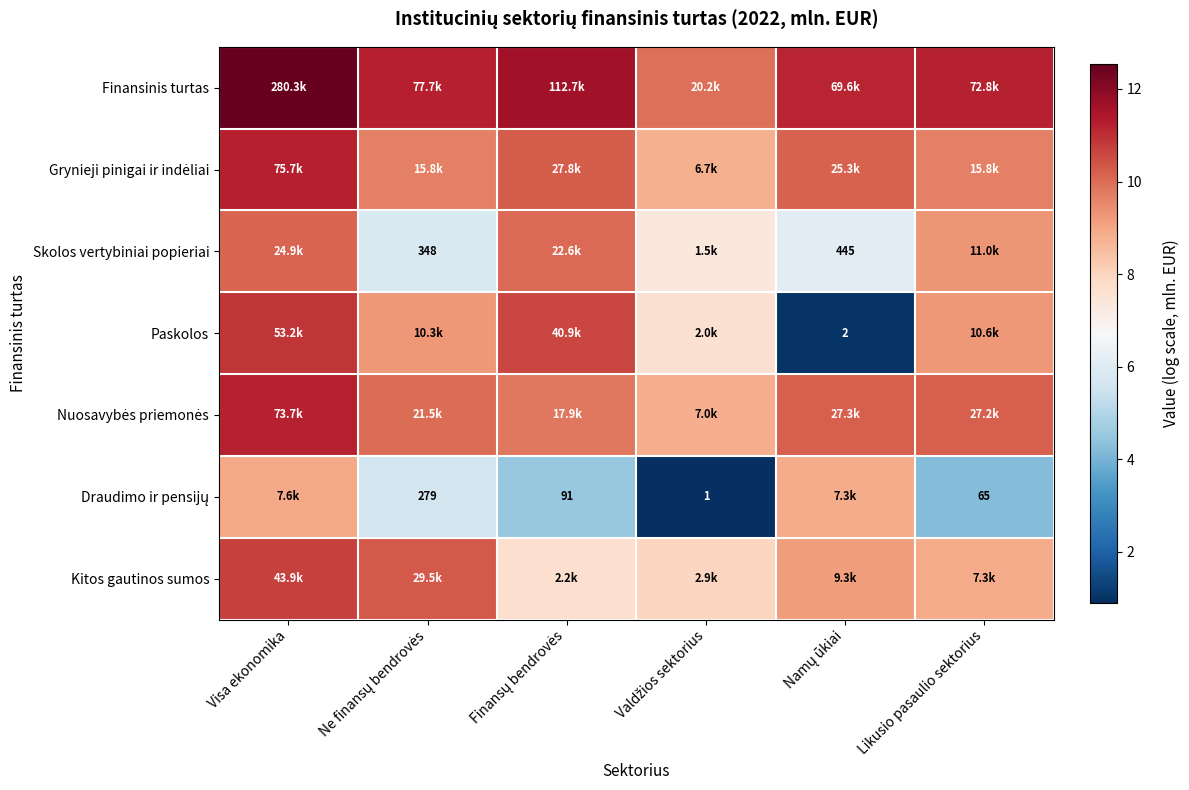

Between Finansų bendrovės and Likusio pasaulio sektorius, which is larger?

Finansų bendrovės